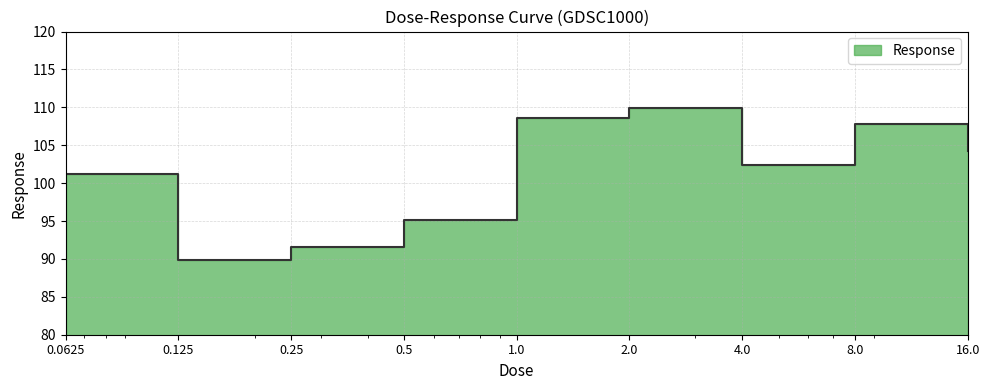

Reading left to right, list all the values displayed in this chart.

0.0625=101.2	0.125=89.8	0.25=91.6	0.5=95.1	1.0=108.6	2.0=110.0	4.0=102.4	8.0=107.7	16.0=104.2